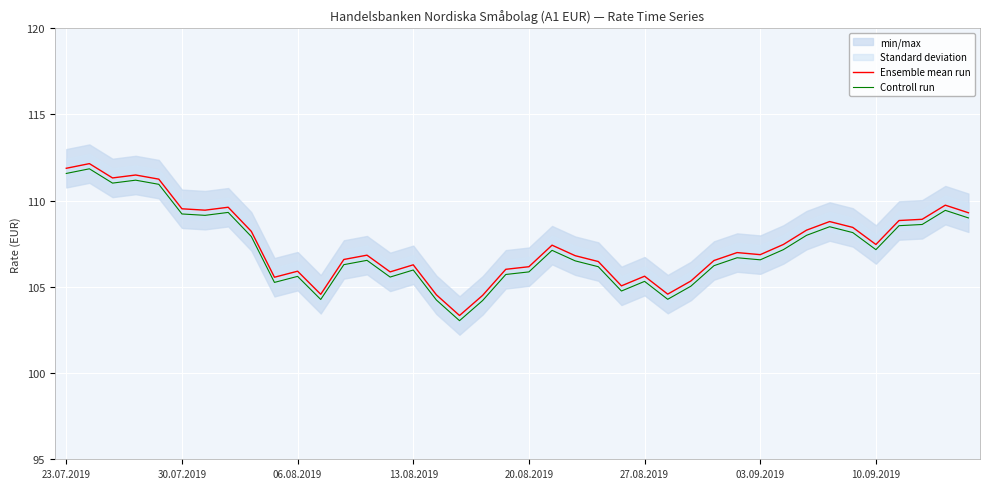

True or false: Controll run and Ensemble mean run intersect in this chart.

False